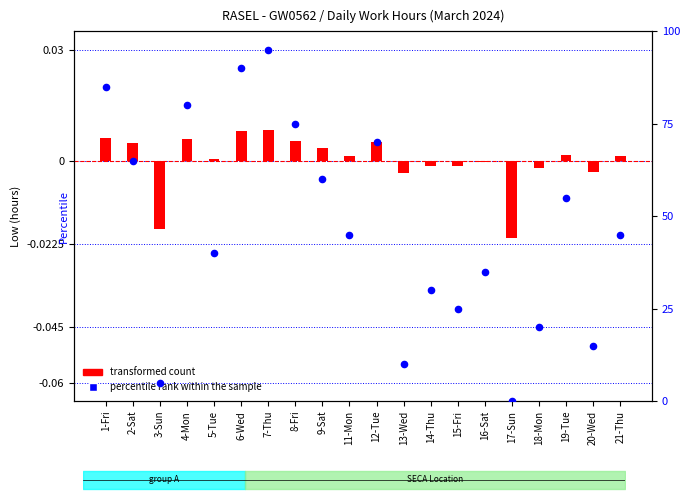

What are all the series names shown in the legend?

transformed count, percentile rank within the sample